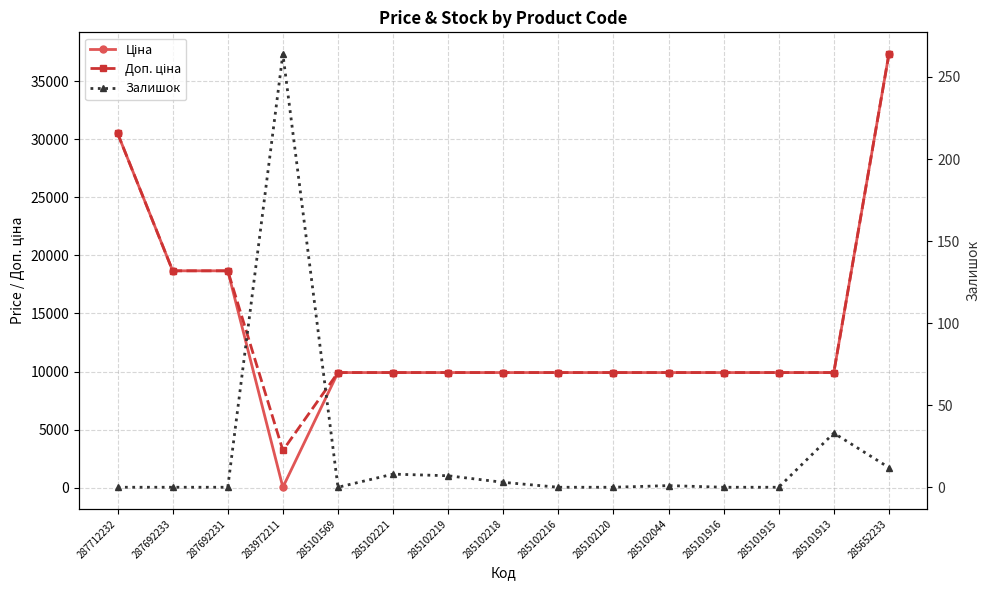

Reading left to right, list all the values displayed in this chart.

Ціна: 30512.3	18671.5	18671.5	32.0	9908.5	9908.5	9908.5	9908.5	9908.5	9908.5	9908.5	9908.5	9908.5	9908.5	37343.0
Доп. ціна: 30512.3	18671.5	18671.5	3205.0	9908.5	9908.5	9908.5	9908.5	9908.5	9908.5	9908.5	9908.5	9908.5	9908.5	37343.0
Залишок: 0.0	0.0	0.0	264.0	0.0	8.0	7.0	3.0	0.0	0.0	1.0	0.0	0.0	33.0	12.0